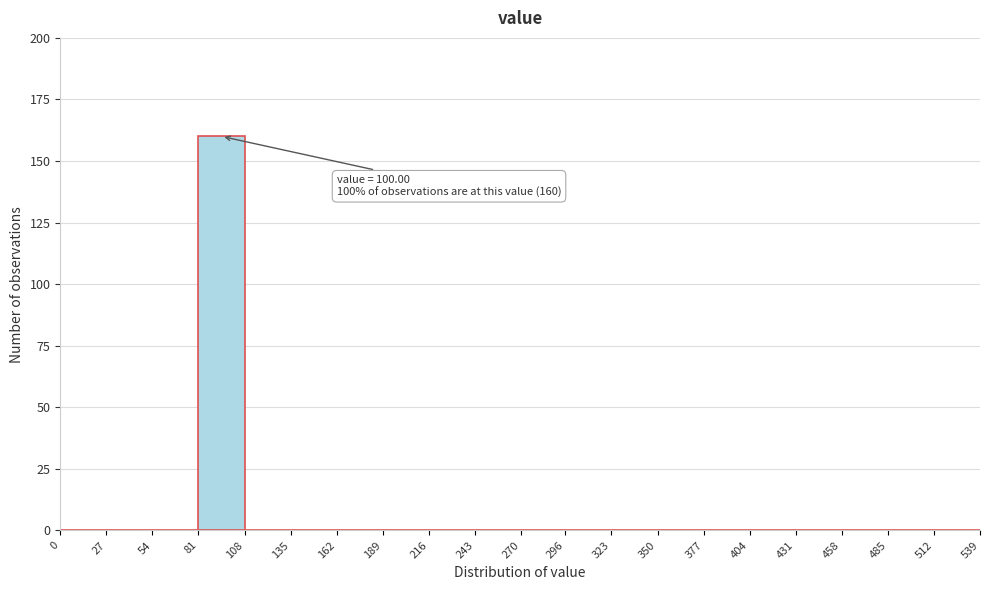

Over which range of the x-axis is the bar tallest?

81 to 108